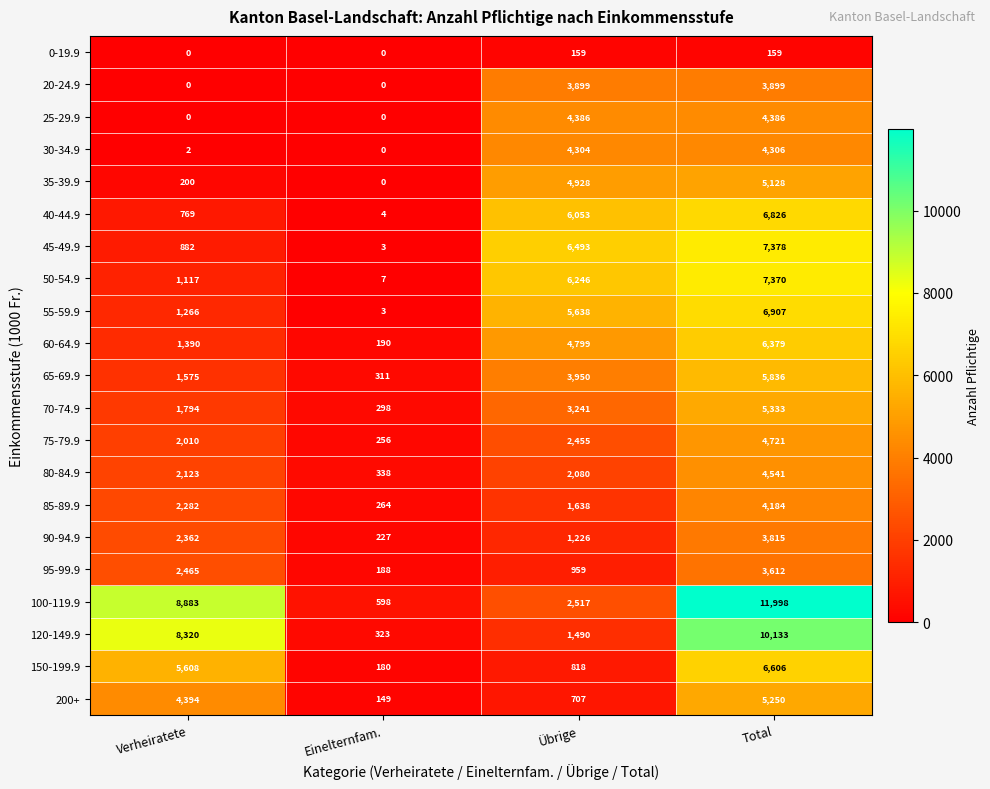

Rank the categories by 45-49.9 value from highest to lowest.

Total, Übrige, Verheiratete, Einelternfam.